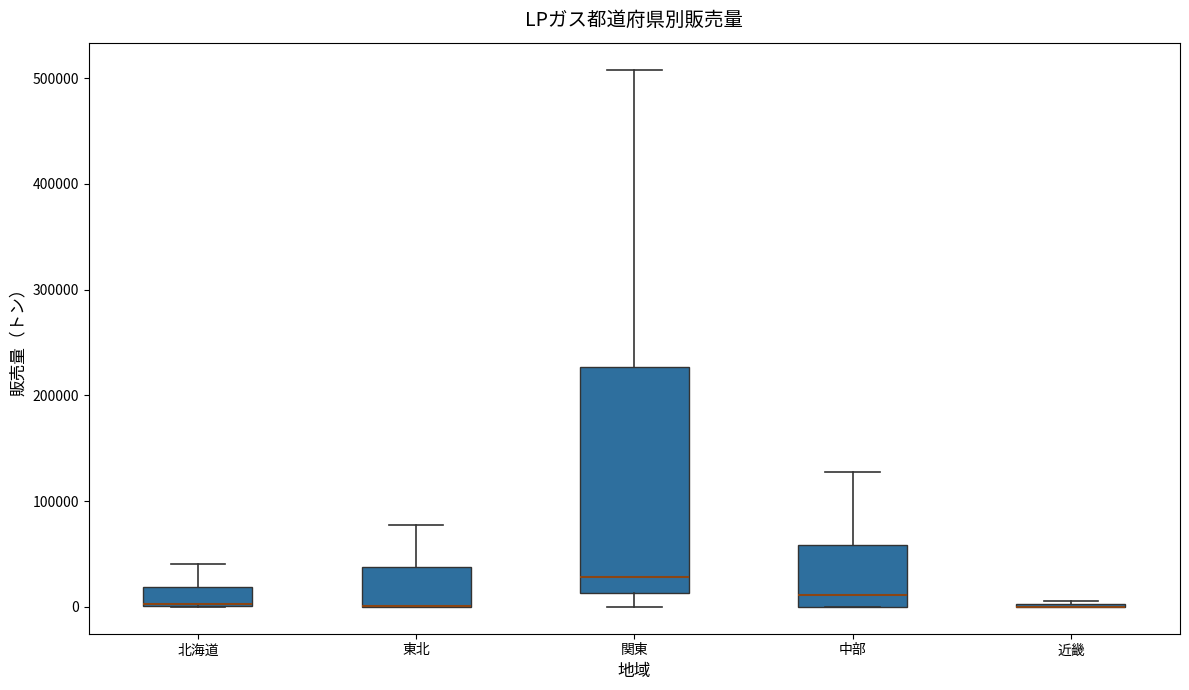

Where is the upper edge of the box for 北海道 on the y-axis? The values are not printed on the chart, so give them approximately, as read against the axis.

20000